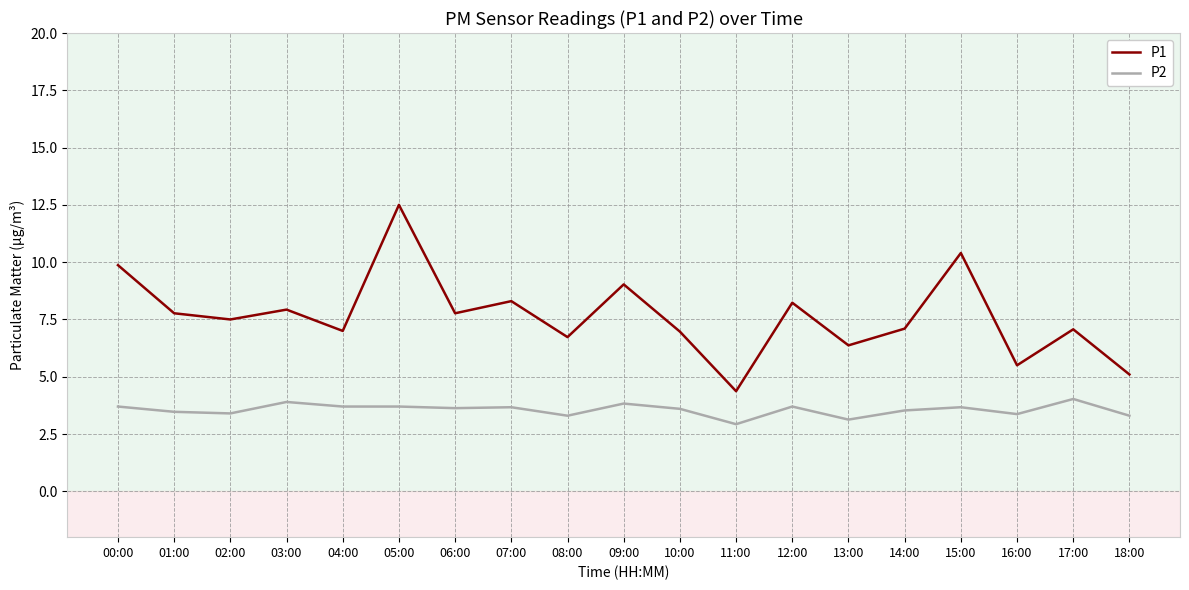

What is the difference between the highest and lowest values at 12:00?

4.5